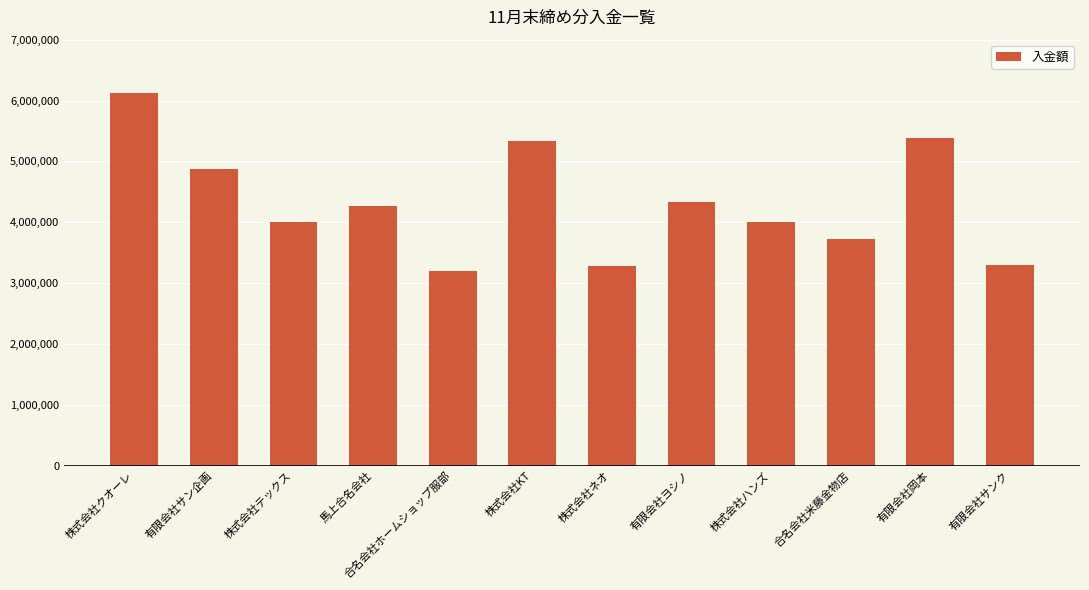

What is the value of the 9th bar from the left?

4000000